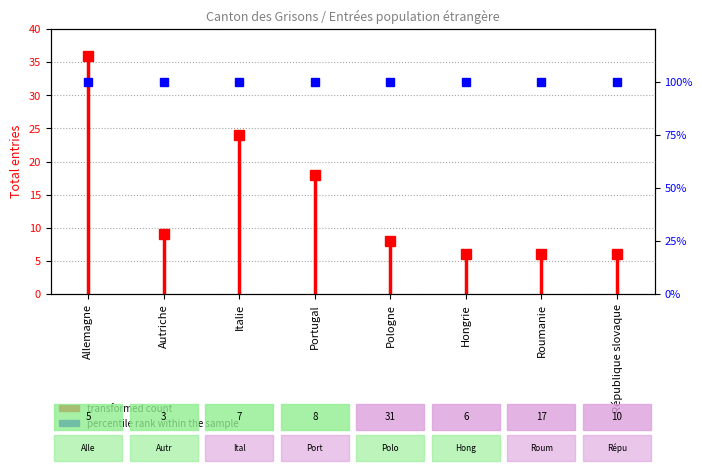

What is the sum of the percentile rank within the sample values at République slovaque and Italie?

200